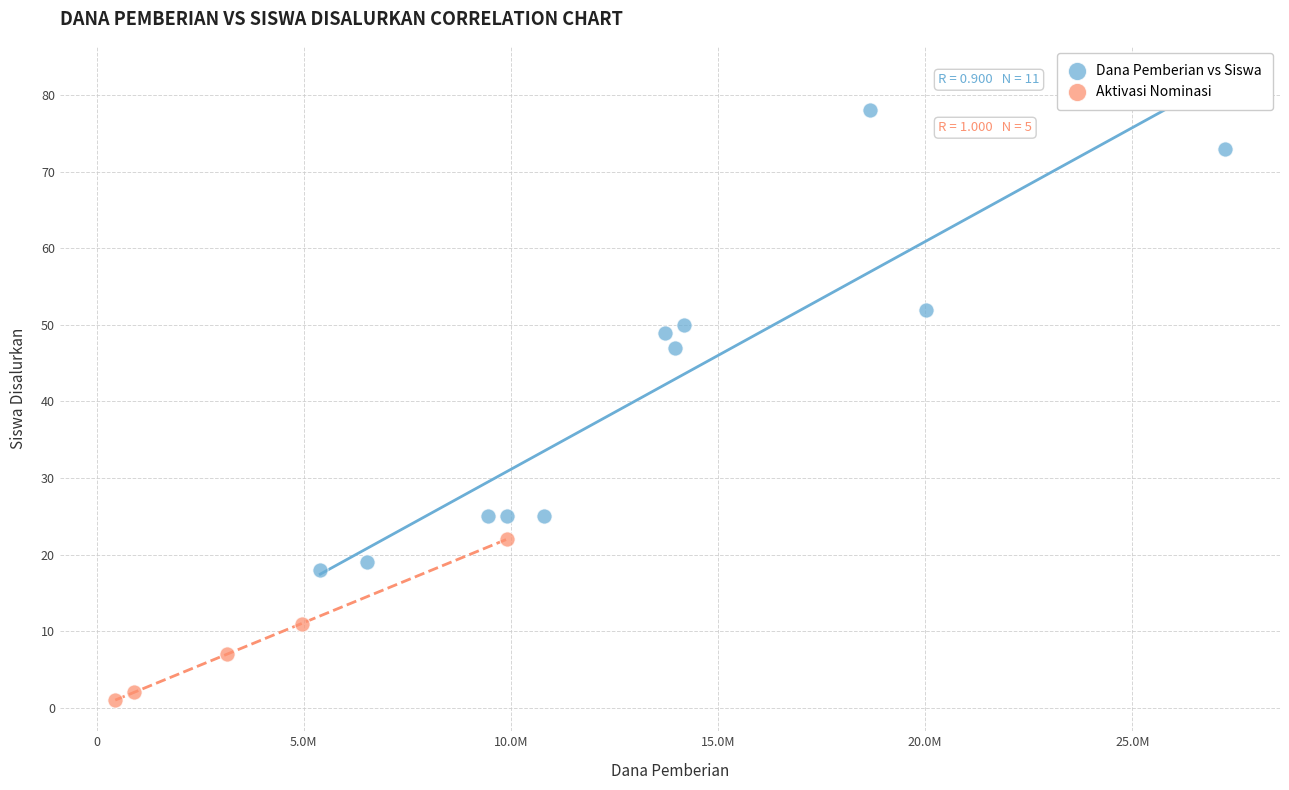

Which series has the largest Y range (max minus min)?

Dana Pemberian vs Siswa